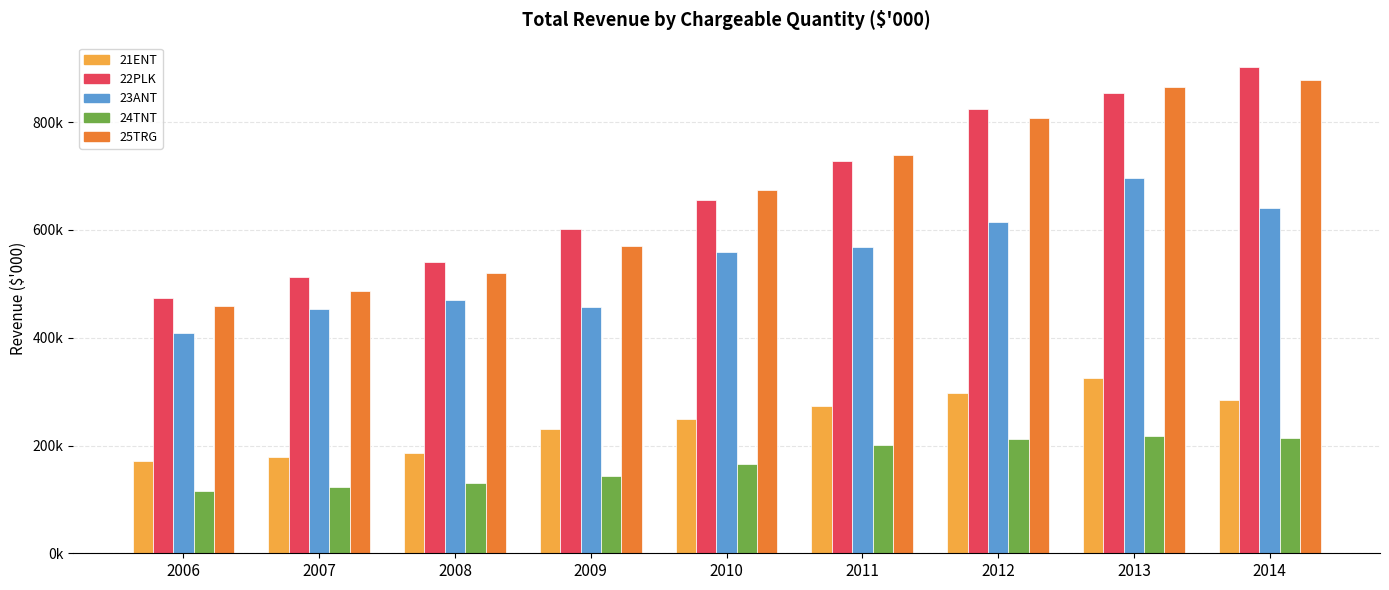

What is the value of the 21ENT bar at the 2nd from the left?

179055